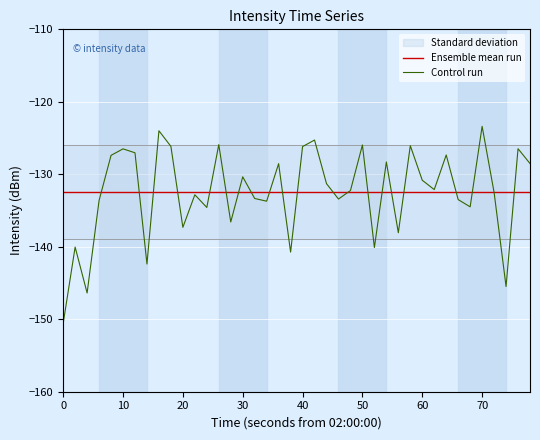

How many times do Ensemble mean run and Control run cross each other?

21